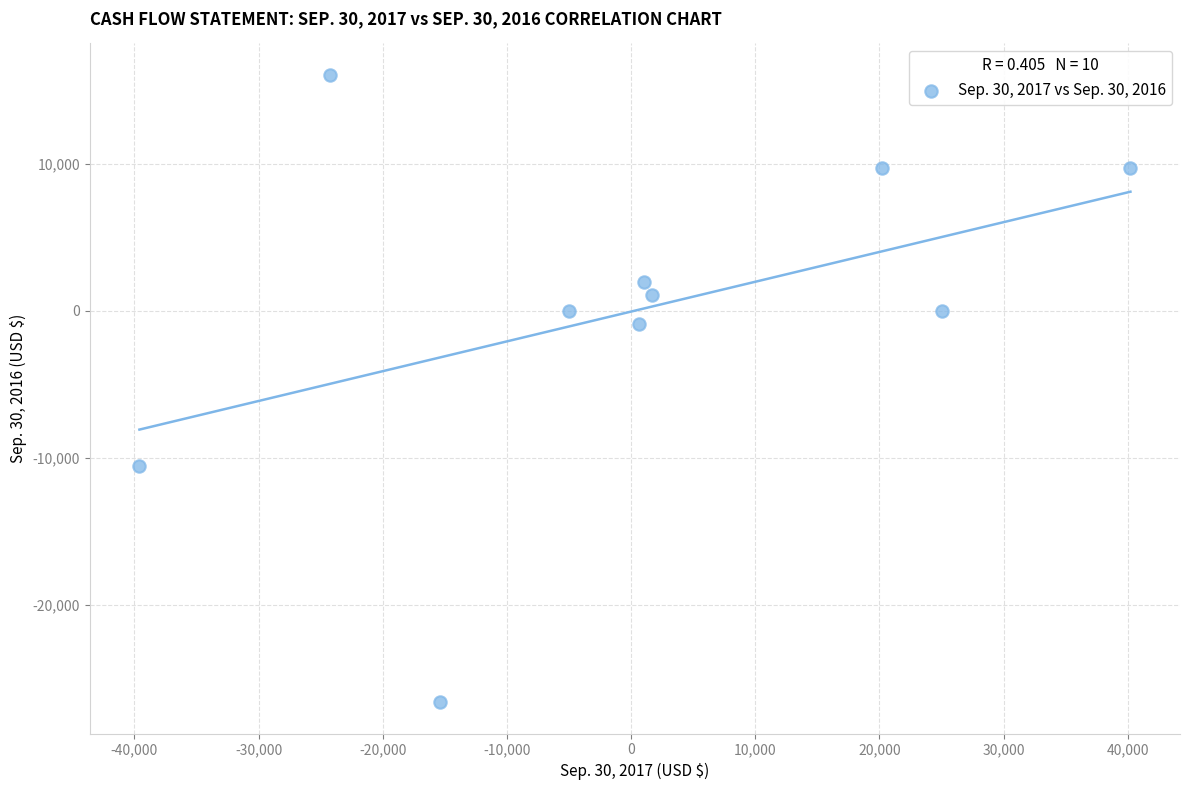

What is the average Y value?

36